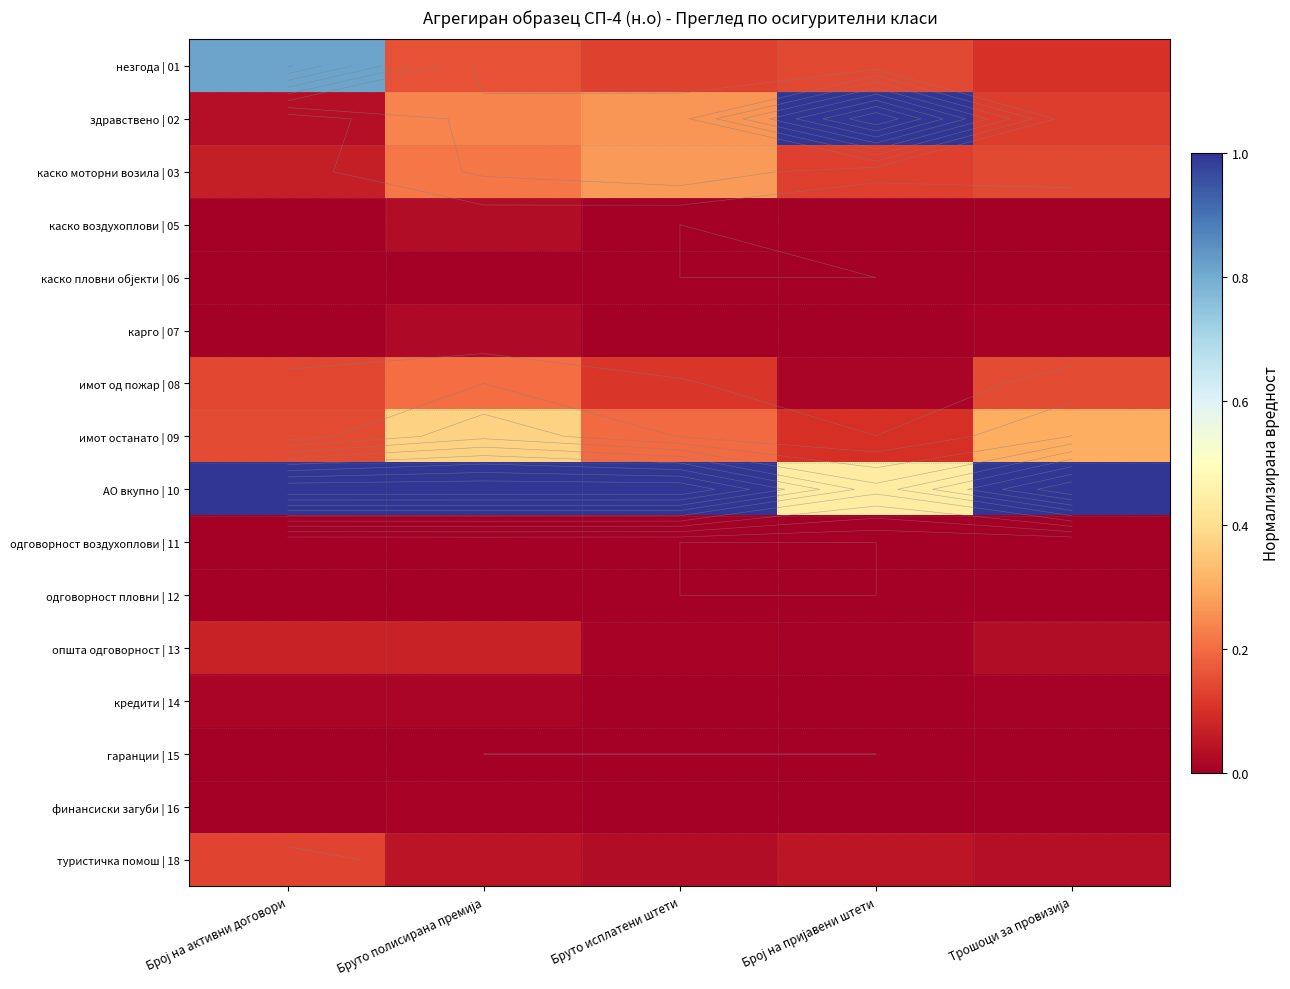

How many data points does each series have?

5